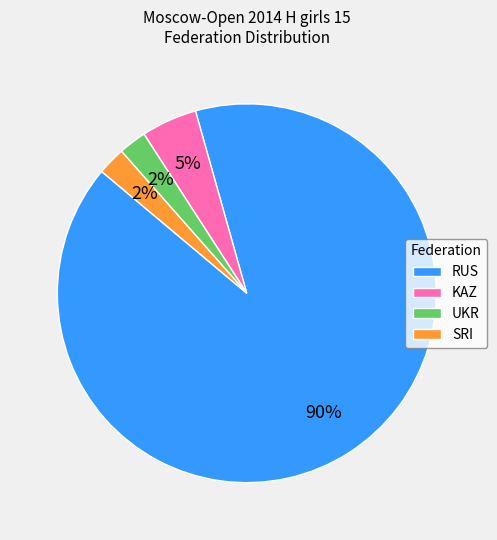

Count the number of slices in the pie.

4